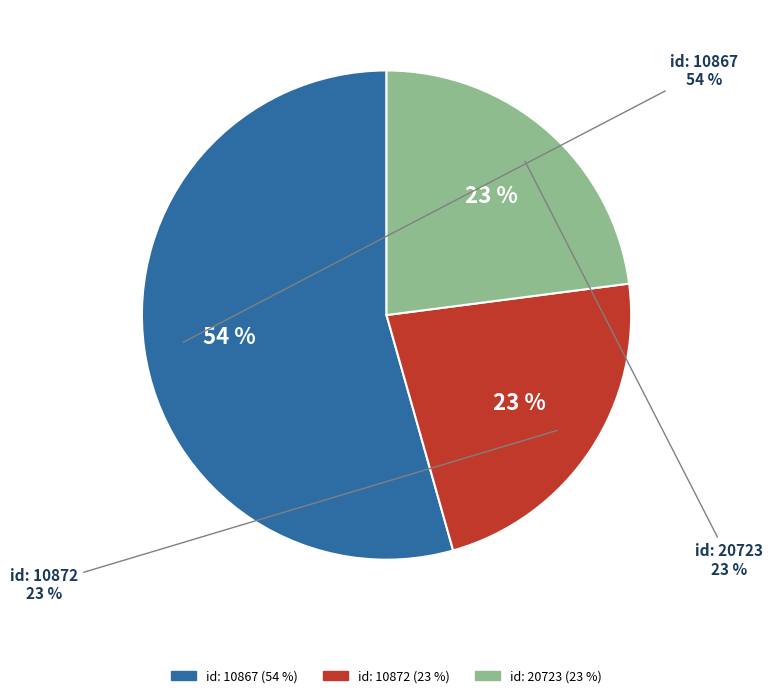

Which slice is the largest?

10867